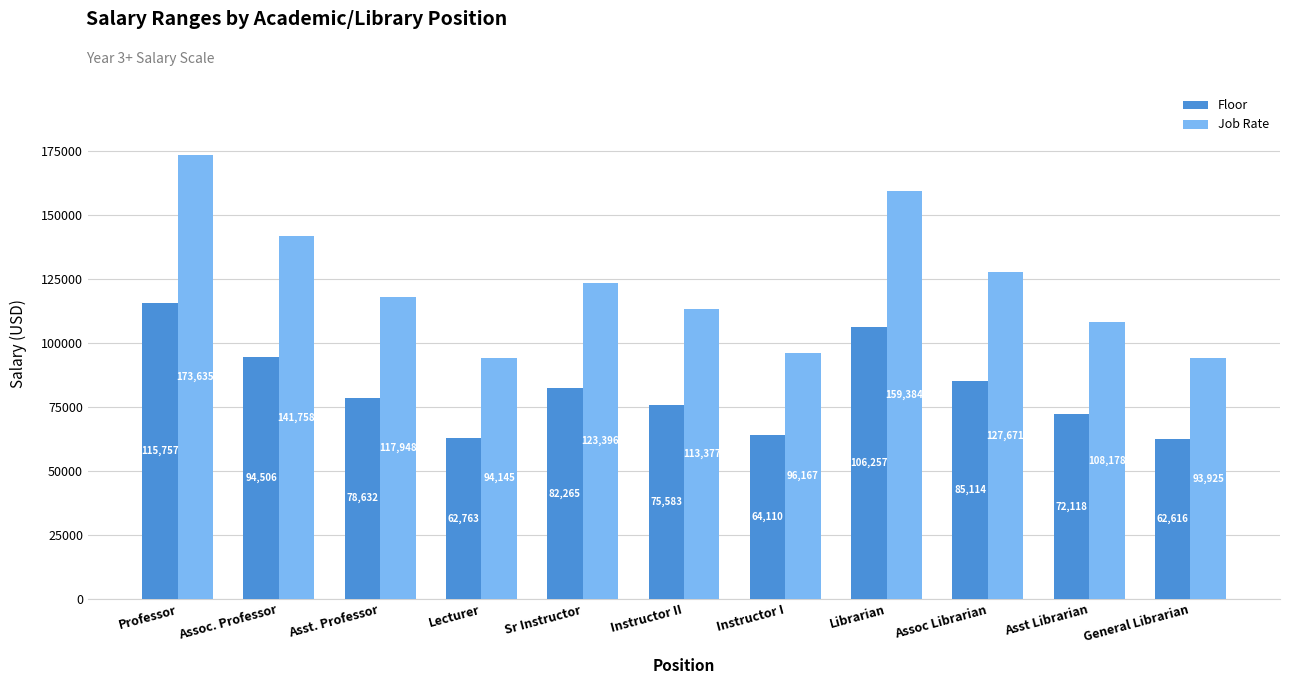

What are all the series names shown in the legend?

Floor, Job Rate